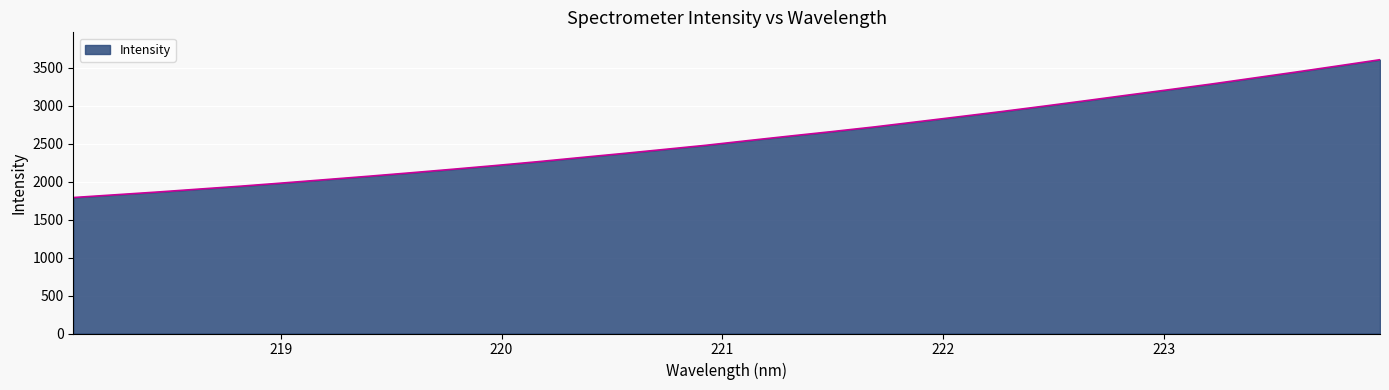

True or false: there are more than 2 points higher than both neighbors.

False